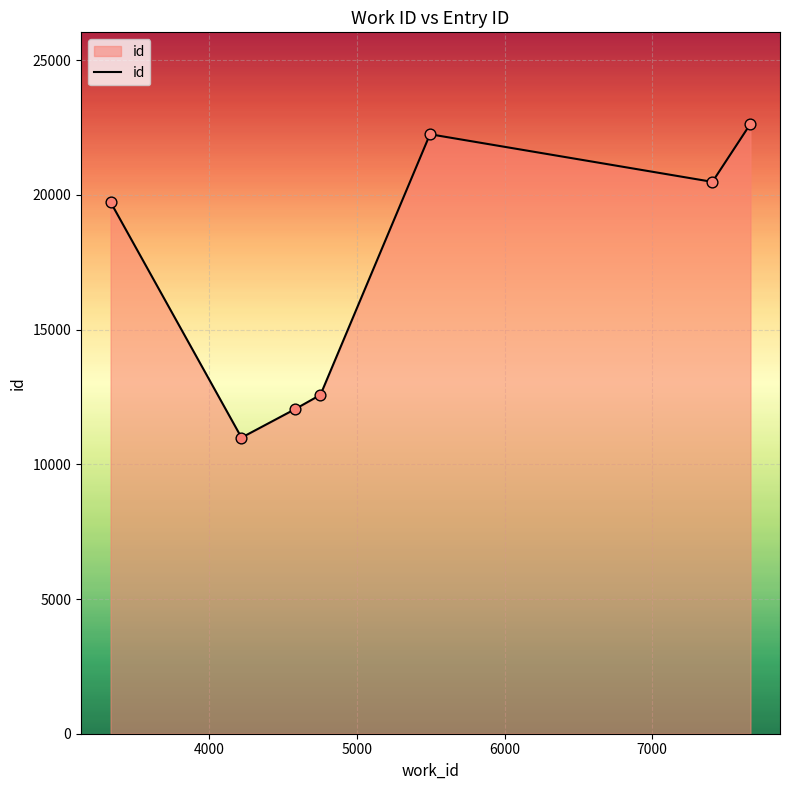

What is the difference between the maximum and minimum values?

11649